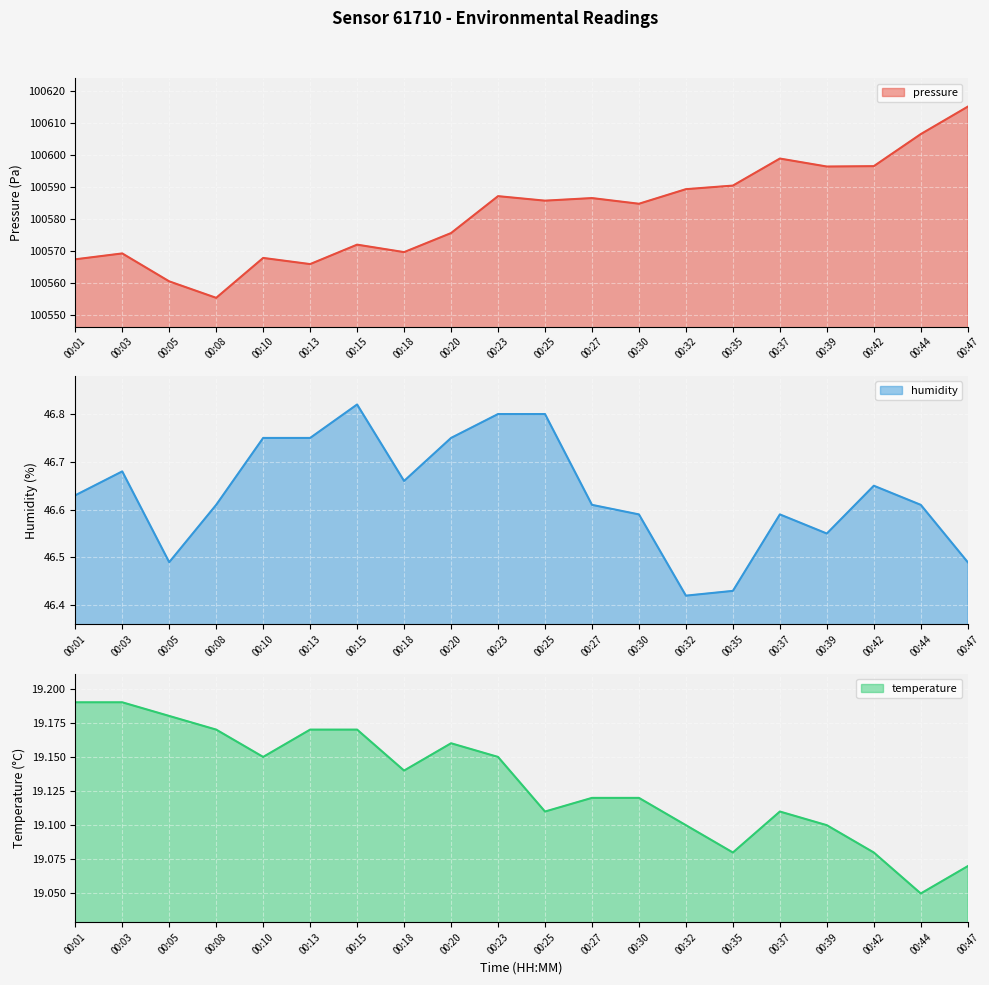

Count the number of data series in this chart.

3